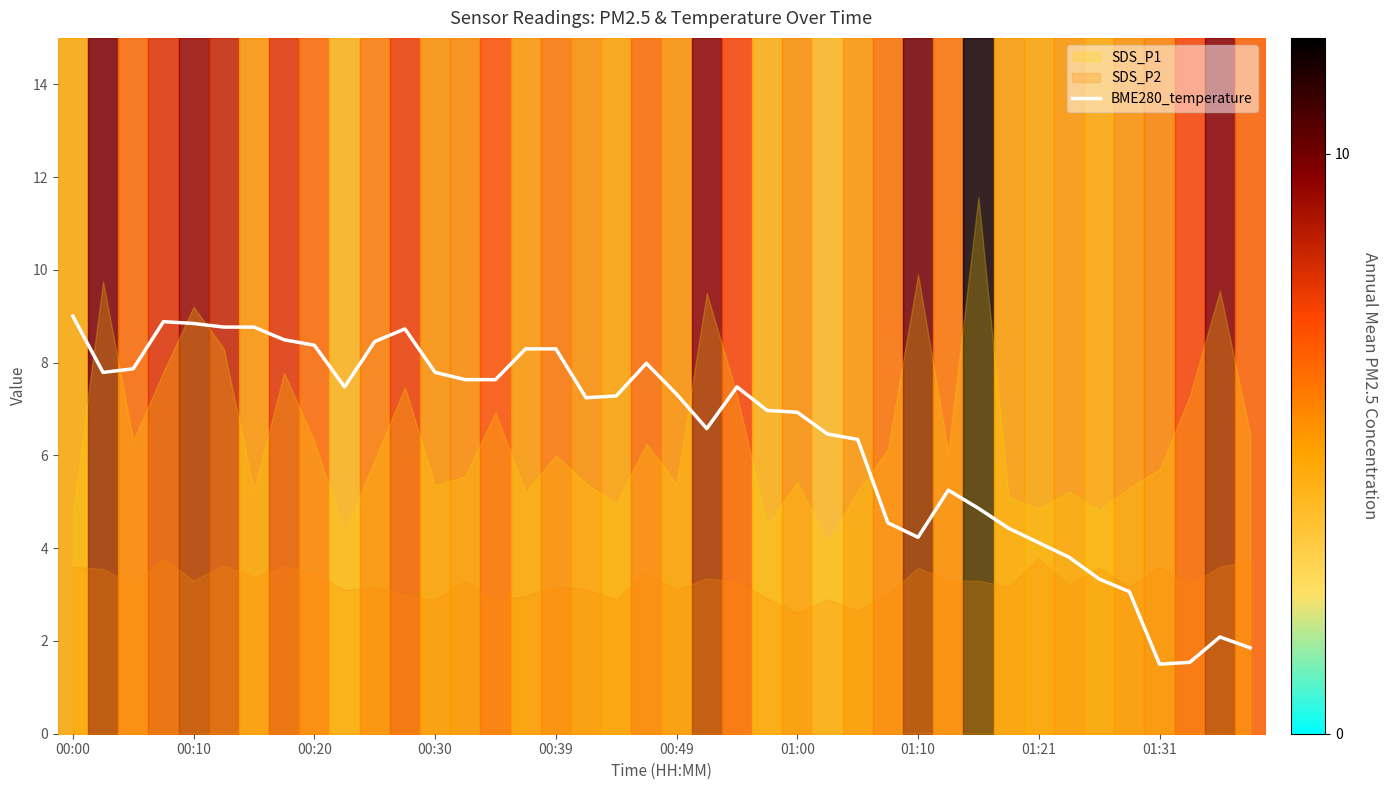

Read the value at 15.

8.3